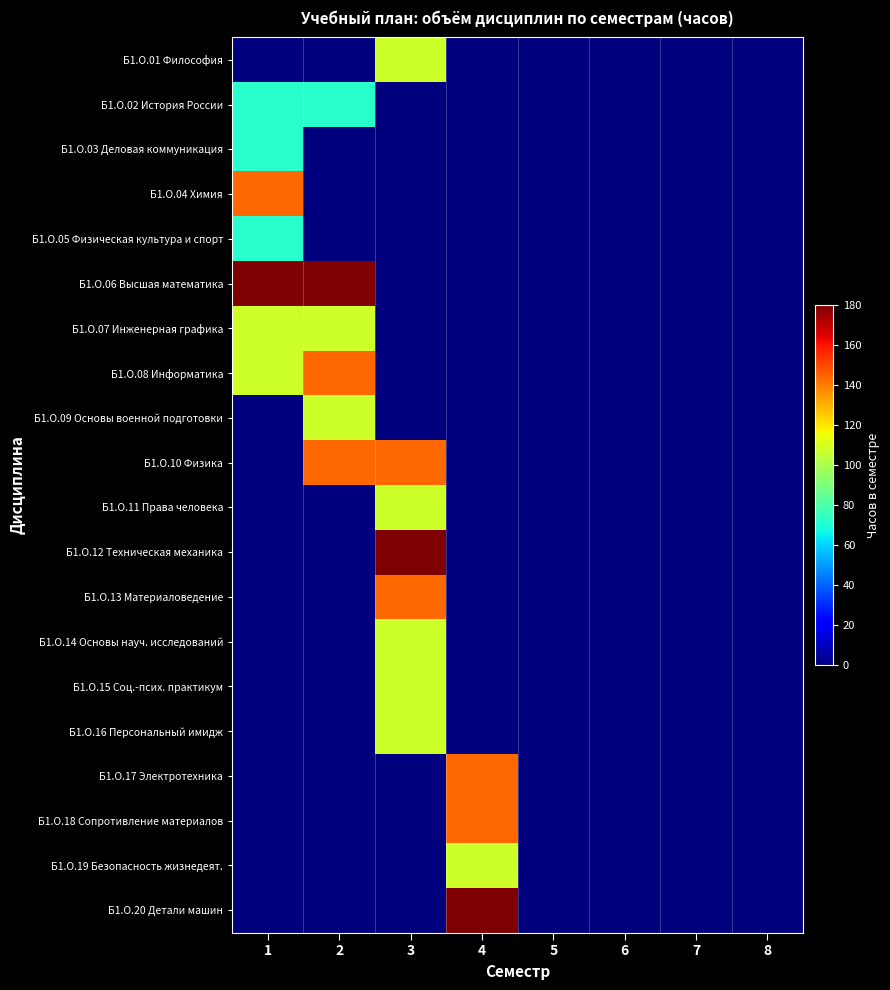

Reading left to right, extract all data points from this chart.

Б1.О.01 Философия: 1=0	2=0	3=108	4=0	5=0	6=0	7=0	8=0
Б1.О.02 История России: 1=72	2=72	3=0	4=0	5=0	6=0	7=0	8=0
Б1.О.03 Деловая коммуникация: 1=72	2=0	3=0	4=0	5=0	6=0	7=0	8=0
Б1.О.04 Химия: 1=144	2=0	3=0	4=0	5=0	6=0	7=0	8=0
Б1.О.05 Физическая культура и спорт: 1=72	2=0	3=0	4=0	5=0	6=0	7=0	8=0
Б1.О.06 Высшая математика: 1=180	2=180	3=0	4=0	5=0	6=0	7=0	8=0
Б1.О.07 Инженерная графика: 1=108	2=108	3=0	4=0	5=0	6=0	7=0	8=0
Б1.О.08 Информатика: 1=108	2=144	3=0	4=0	5=0	6=0	7=0	8=0
Б1.О.09 Основы военной подготовки: 1=0	2=108	3=0	4=0	5=0	6=0	7=0	8=0
Б1.О.10 Физика: 1=0	2=144	3=144	4=0	5=0	6=0	7=0	8=0
Б1.О.11 Права человека: 1=0	2=0	3=108	4=0	5=0	6=0	7=0	8=0
Б1.О.12 Техническая механика: 1=0	2=0	3=180	4=0	5=0	6=0	7=0	8=0
Б1.О.13 Материаловедение: 1=0	2=0	3=144	4=0	5=0	6=0	7=0	8=0
Б1.О.14 Основы науч. исследований: 1=0	2=0	3=108	4=0	5=0	6=0	7=0	8=0
Б1.О.15 Соц.-псих. практикум: 1=0	2=0	3=108	4=0	5=0	6=0	7=0	8=0
Б1.О.16 Персональный имидж: 1=0	2=0	3=108	4=0	5=0	6=0	7=0	8=0
Б1.О.17 Электротехника: 1=0	2=0	3=0	4=144	5=0	6=0	7=0	8=0
Б1.О.18 Сопротивление материалов: 1=0	2=0	3=0	4=144	5=0	6=0	7=0	8=0
Б1.О.19 Безопасность жизнедеят.: 1=0	2=0	3=0	4=108	5=0	6=0	7=0	8=0
Б1.О.20 Детали машин: 1=0	2=0	3=0	4=180	5=0	6=0	7=0	8=0